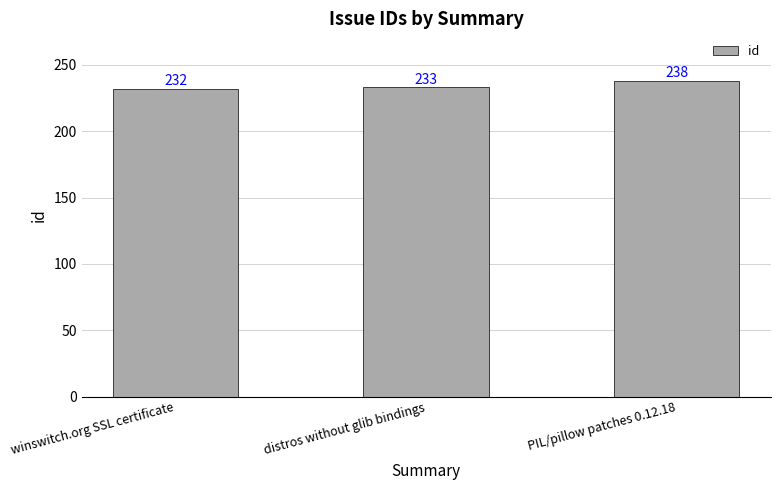

What position from the right is PIL/pillow patches 0.12.18?

1